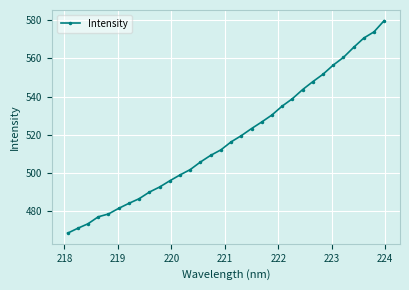

What is the greatest value displayed?

579.8